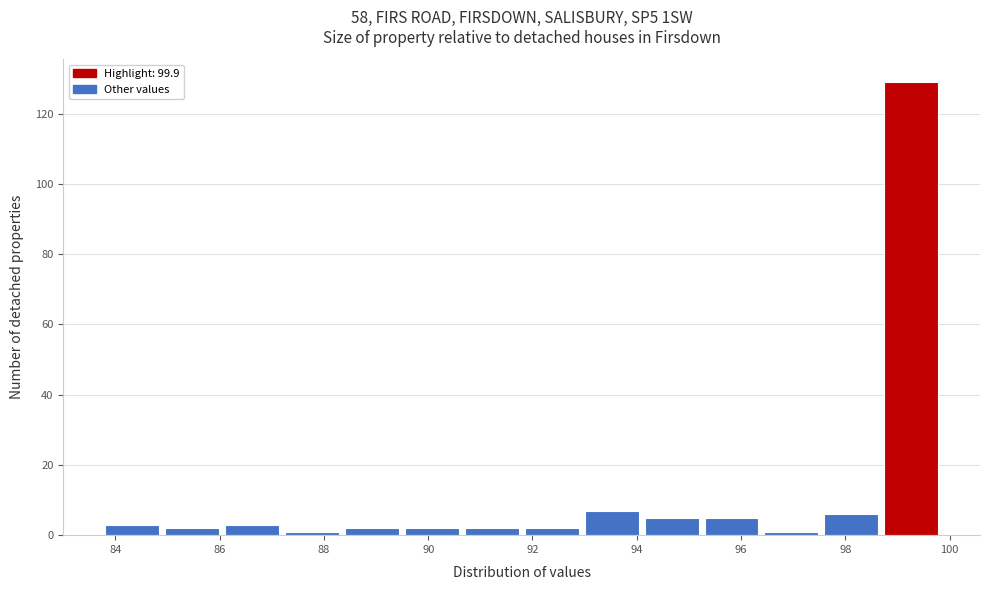

Reading left to right, transcribe this chart: for each bar, give the range it covers on the x-axis and its height. Neither the bar edges nor the heights are printed on the chart, so give them approximately, as read against the axes.

83.80 to 84.95: 4
84.95 to 86.10: 2
86.10 to 87.25: 4
87.25 to 88.40: under 2
88.40 to 89.55: 2
89.55 to 90.70: 2
90.70 to 91.85: 2
91.85 to 93.00: 2
93.00 to 94.15: 8
94.15 to 95.30: 6
95.30 to 96.45: 6
96.45 to 97.60: under 2
97.60 to 98.75: 6
98.75 to 99.90: 130